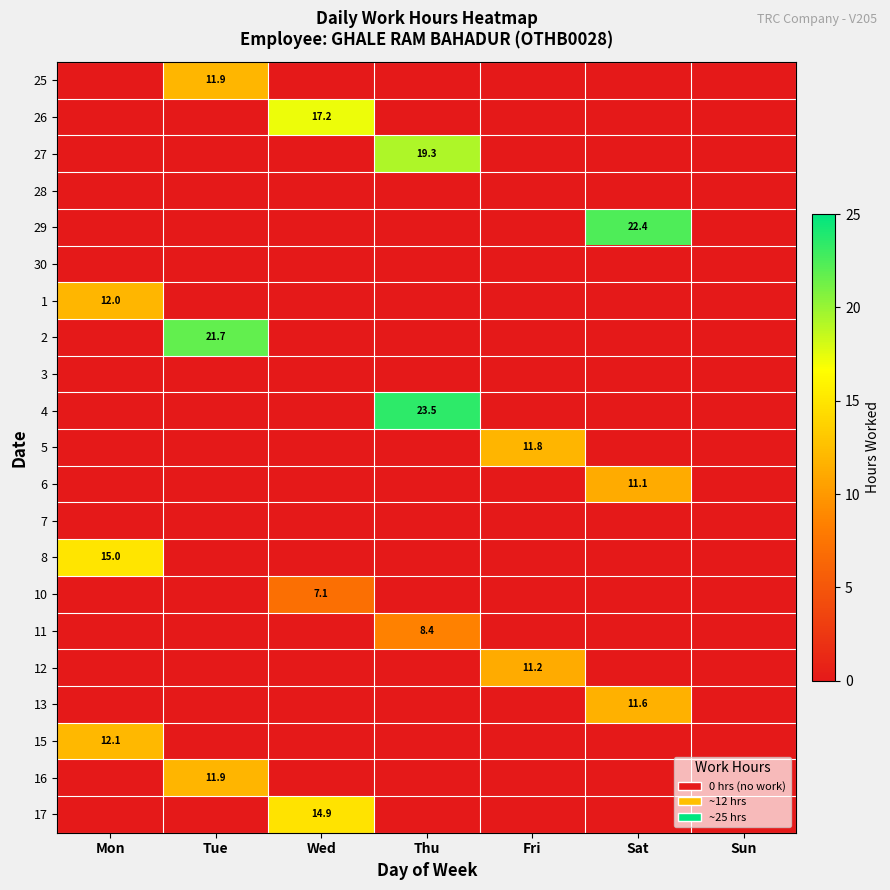

True or false: 12 has a value of 7.0 at Fri.

False